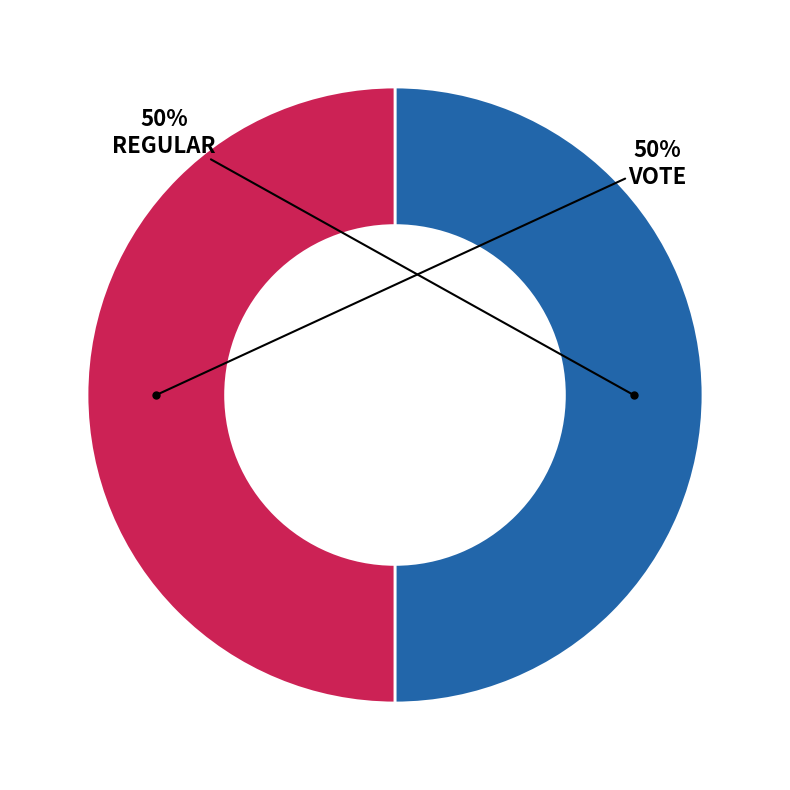

How many slices are in this pie chart?

2